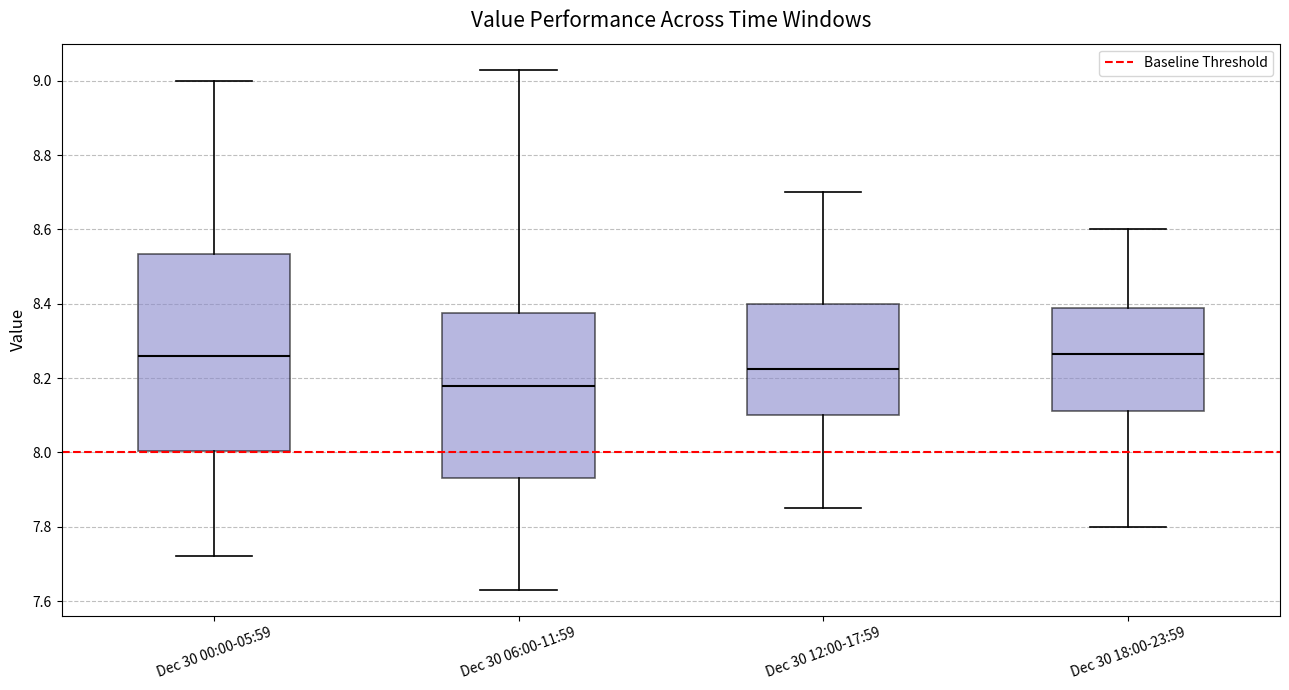

Which box has the lowest median line?

Dec 30 06:00-11:59